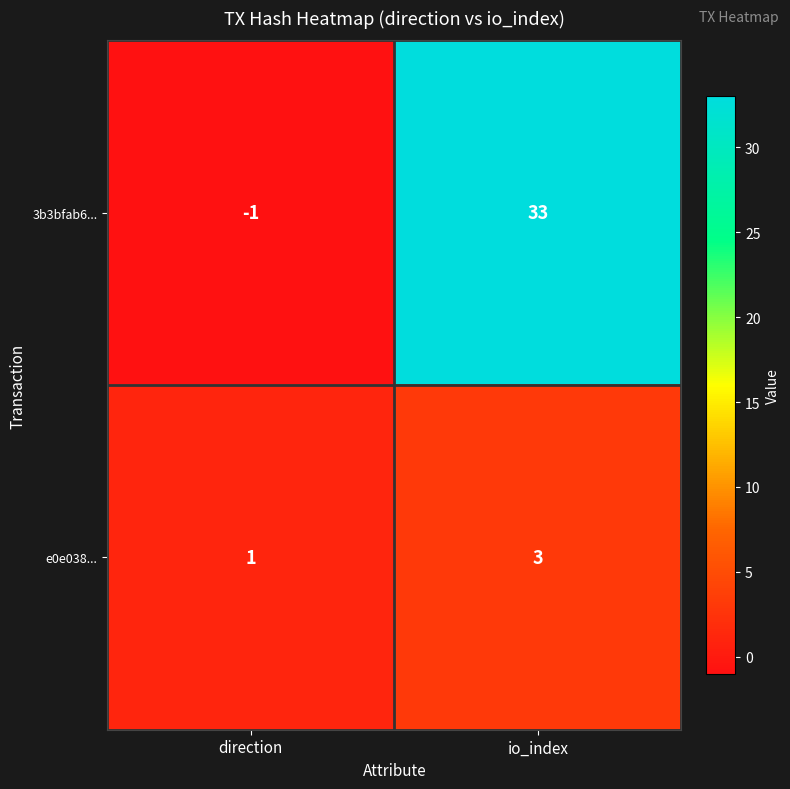

Reading left to right, what are all the values shown in this chart?

3b3bfab6...: direction=-1	io_index=33
e0e038...: direction=1	io_index=3